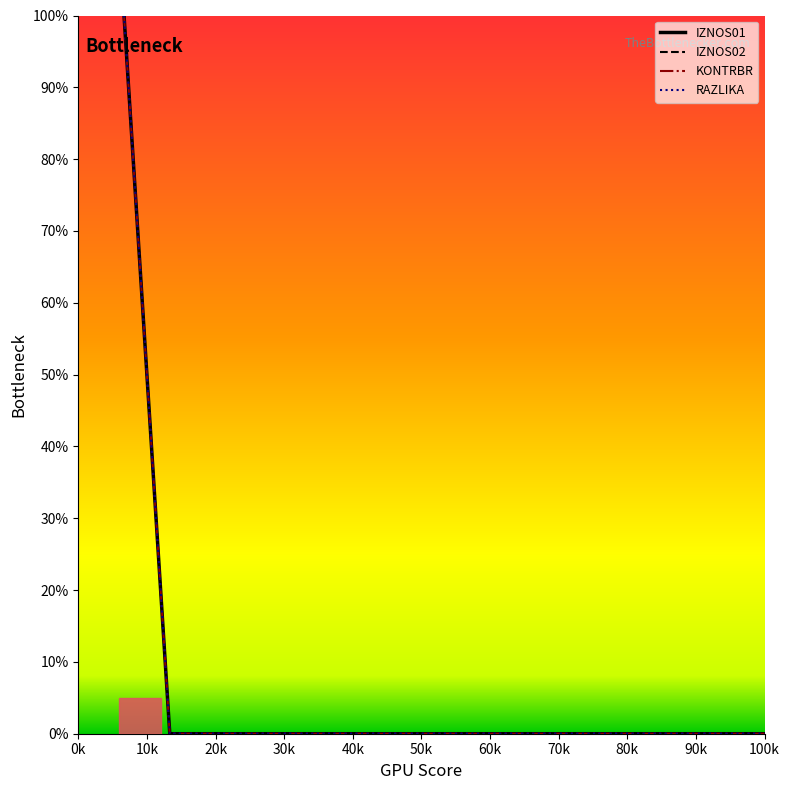

At which category is the sum across all series the highest?

0k